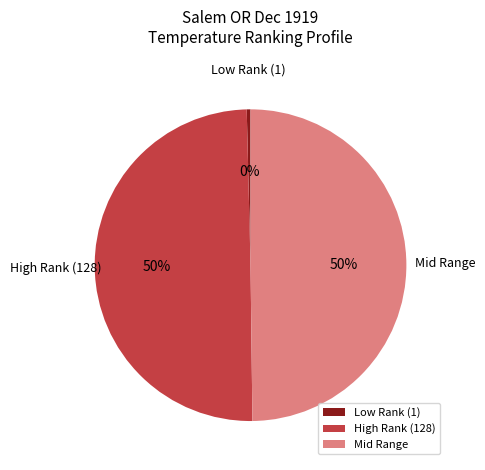

What percentage is the Mid Range slice, to the nearest percent?

50%